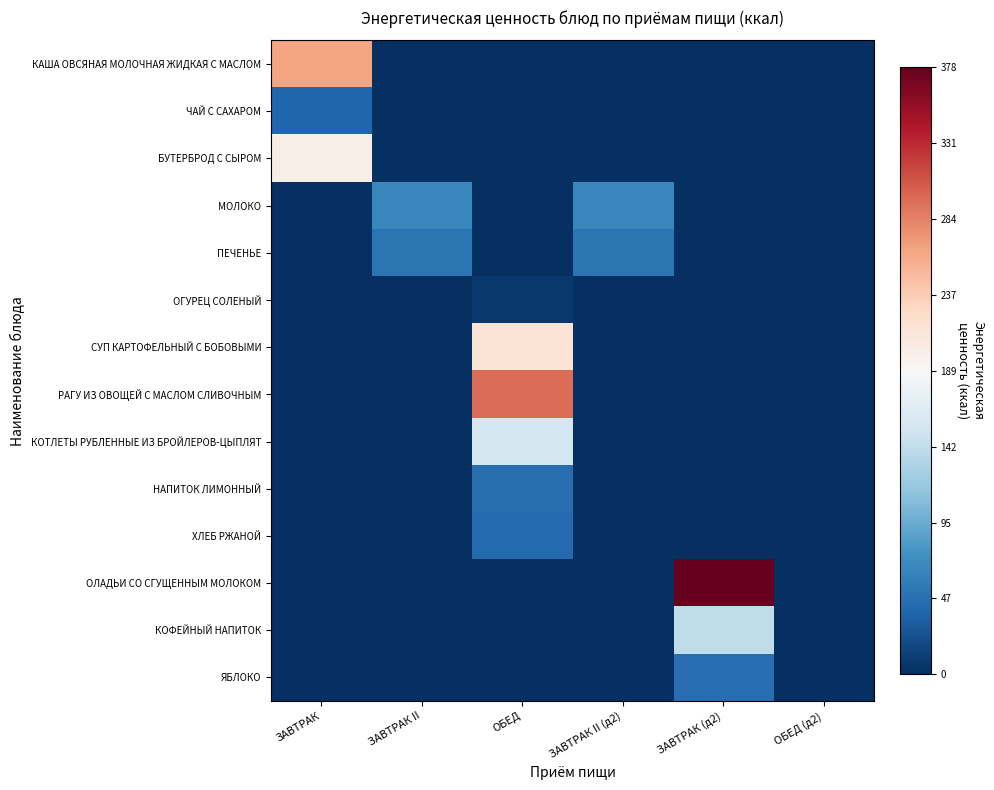

Between ЗАВТРАК II (д2) and ОБЕД (д2), which series saw the biggest shift?

МОЛОКО